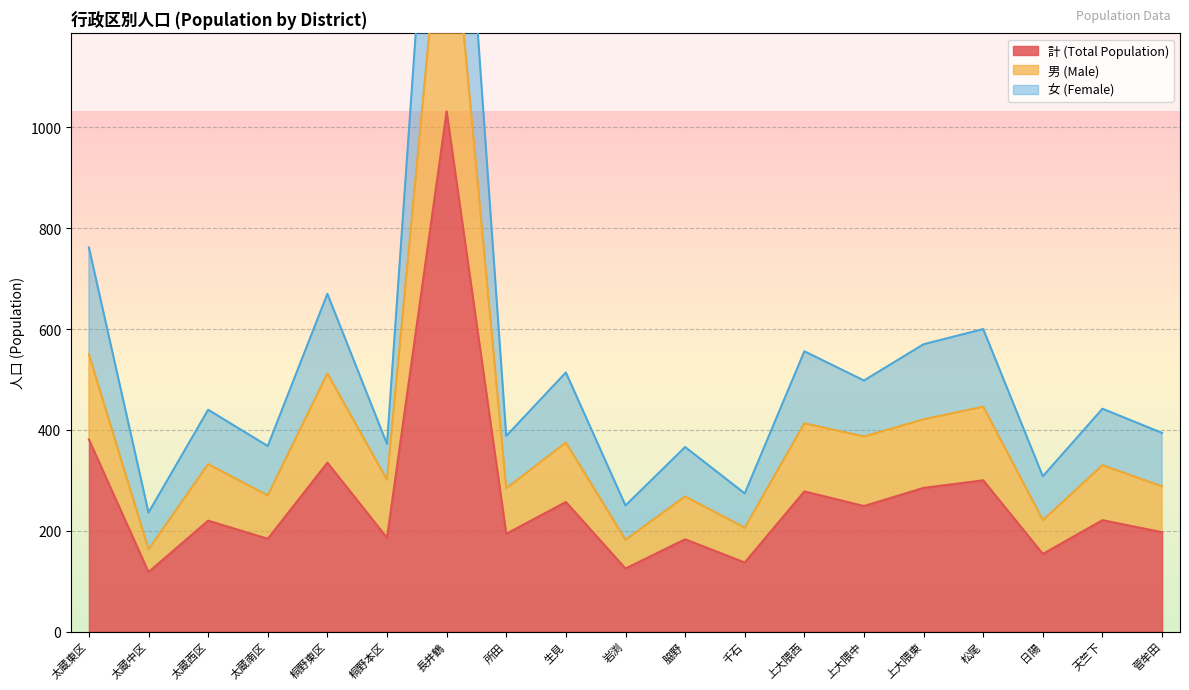

What is the difference between the maximum and second lowest values in the 男 (Male) series?

1368